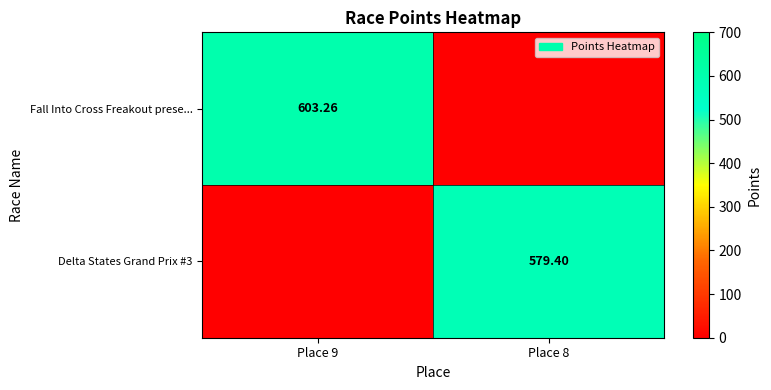

Is the value of Fall Into Cross Freakout prese... at Place 9 greater than the value of Delta States Grand Prix #3 at Place 8?

Yes